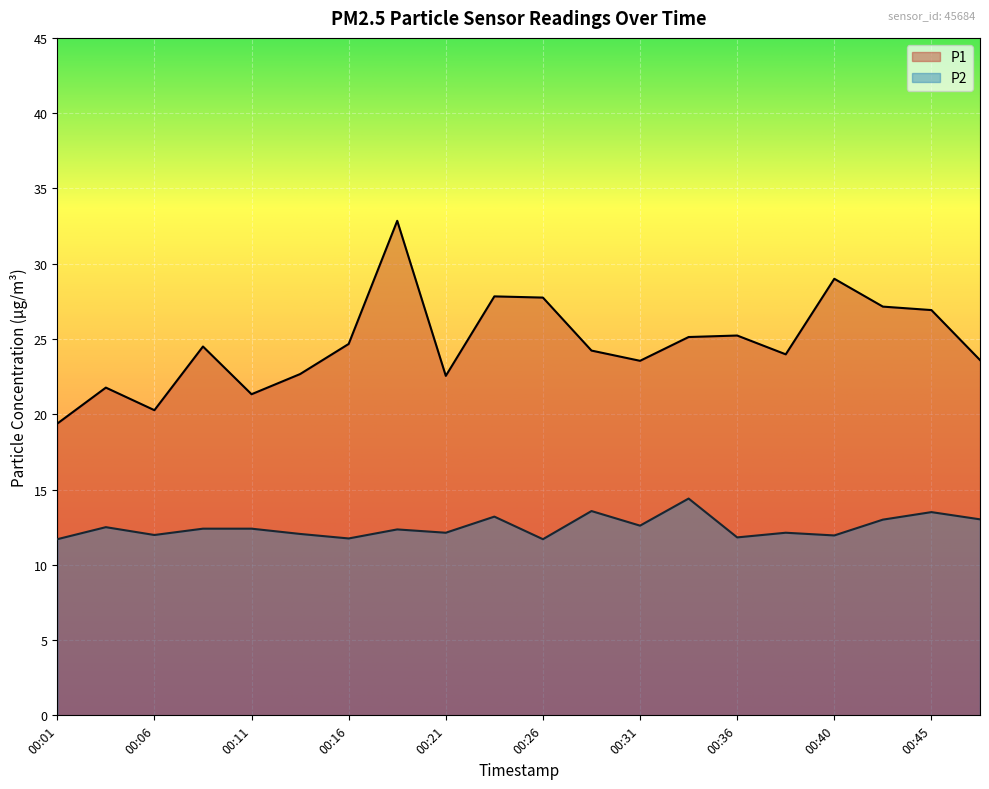

Reading right to left, list all the values displayed in this chart.

P1: 23.6	26.9	27.1	29.0	24.0	25.2	25.1	23.6	24.2	27.8	27.8	22.6	32.9	24.7	22.7	21.3	24.5	20.3	21.8	19.4
P2: 13.0	13.5	13.0	11.9	12.1	11.8	14.4	12.6	13.6	11.7	13.2	12.1	12.3	11.8	12.1	12.4	12.4	12.0	12.5	11.7